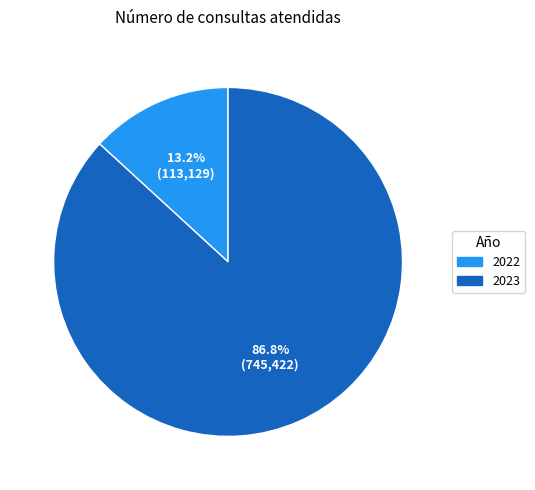

To the nearest percent, what is the difference between the 2023 and 2022 slice percentages?

74%